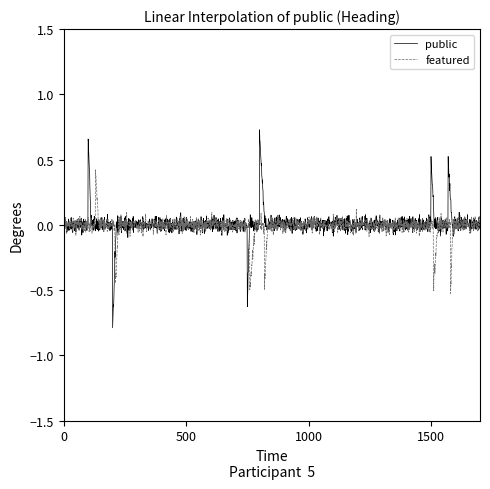

Which series has the largest range (max minus min)?

public